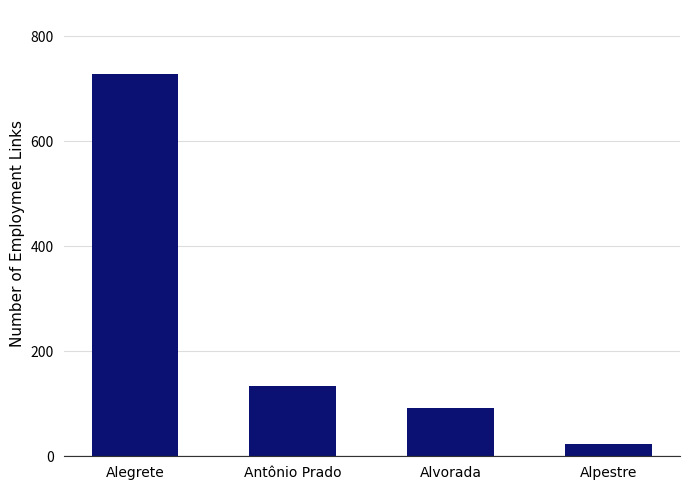

How many values are below 134?

2